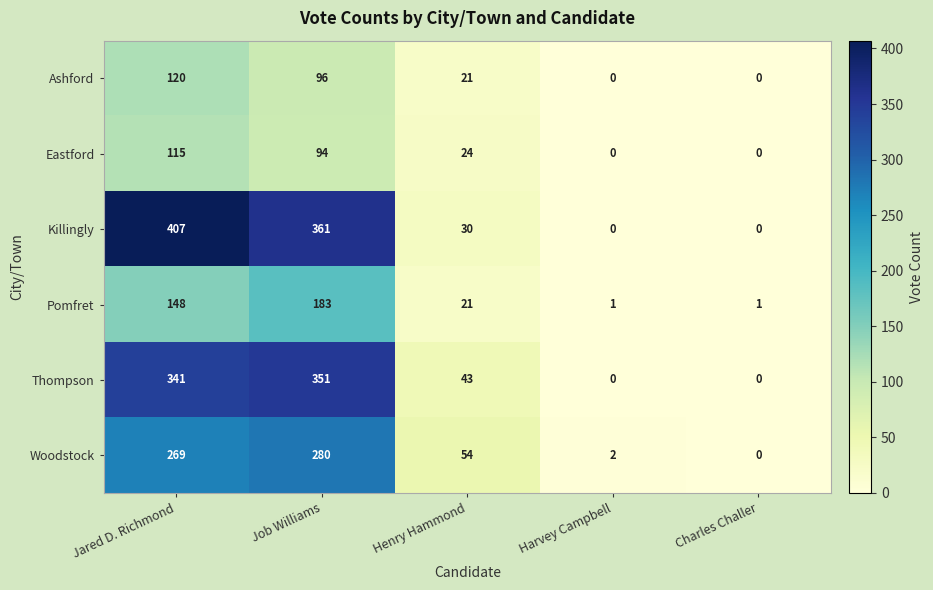

At which category does the chart reach its peak across all series?

Jared D. Richmond